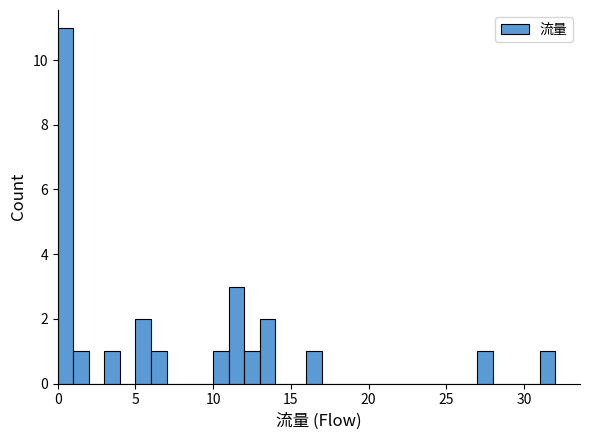

Around what value on the x-axis is the tallest bar? Give the approximate position of its centre, as read against the axis.

0.5